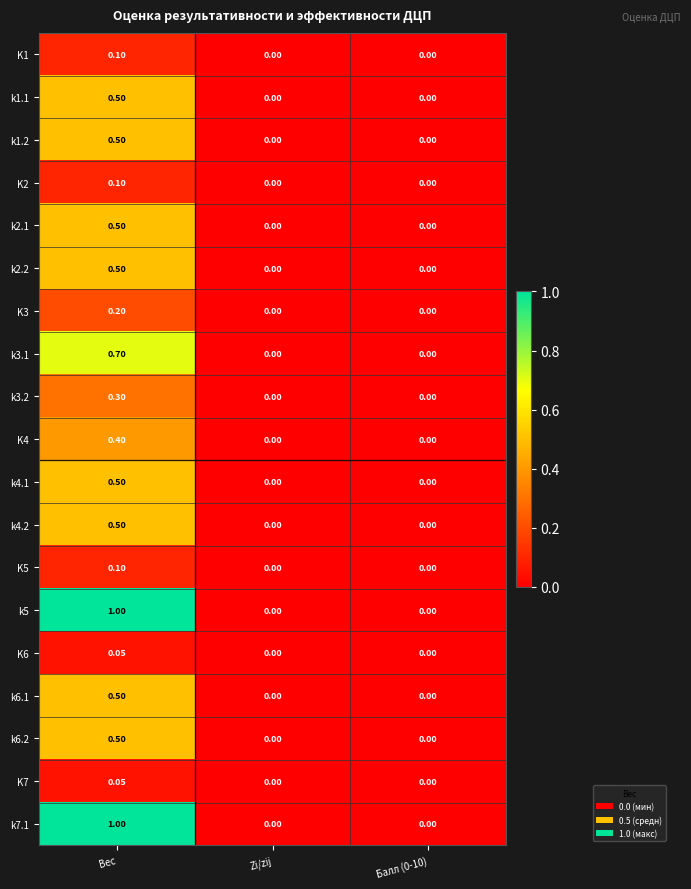

At which category is the sum across all series the highest?

Вес